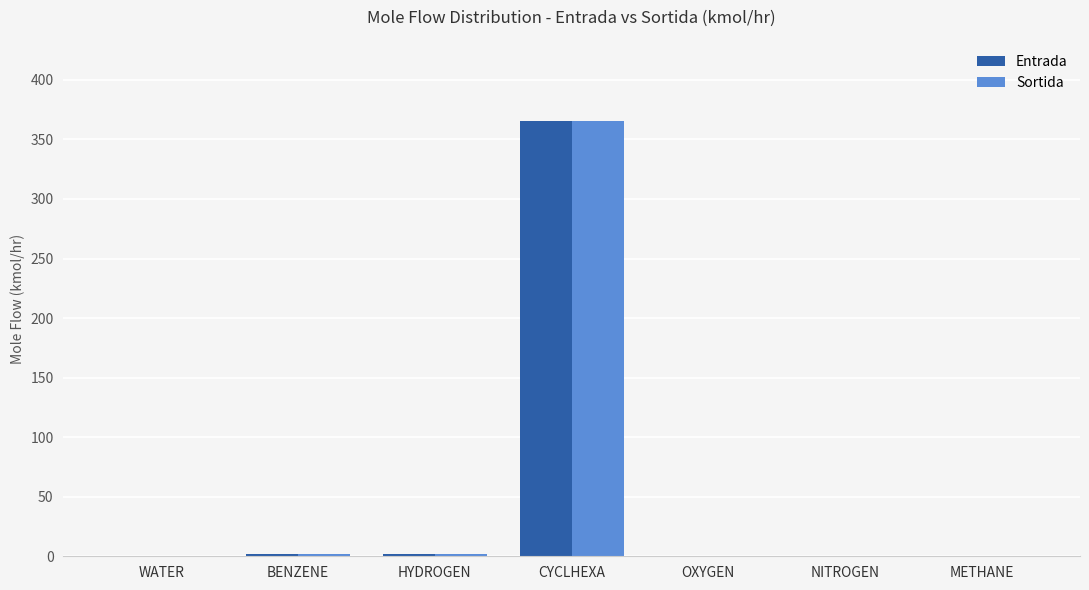

What is the greatest value displayed?

365.6